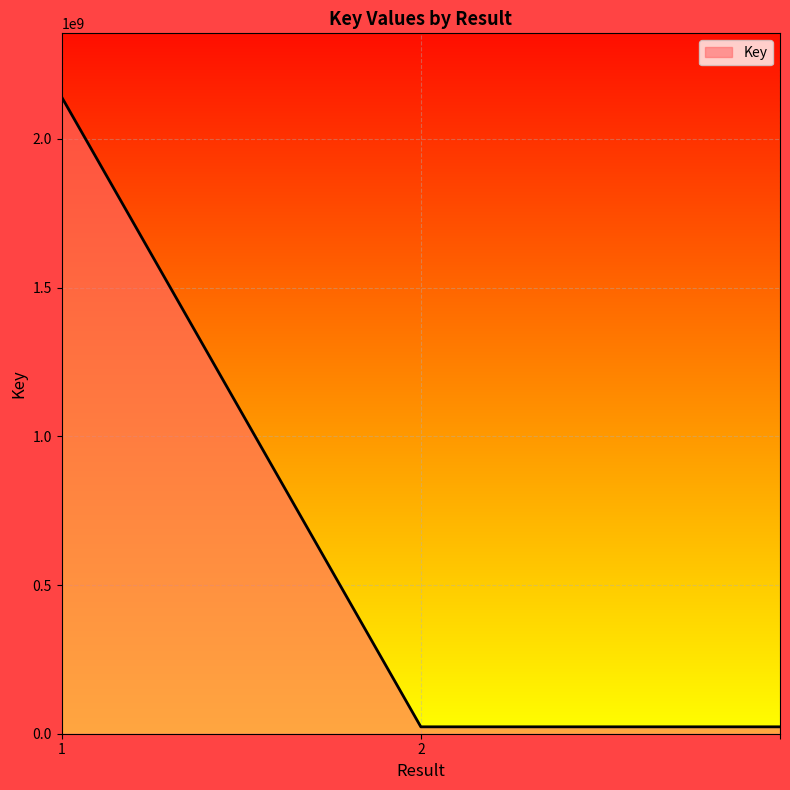

What is the sum of all values?

2187491724